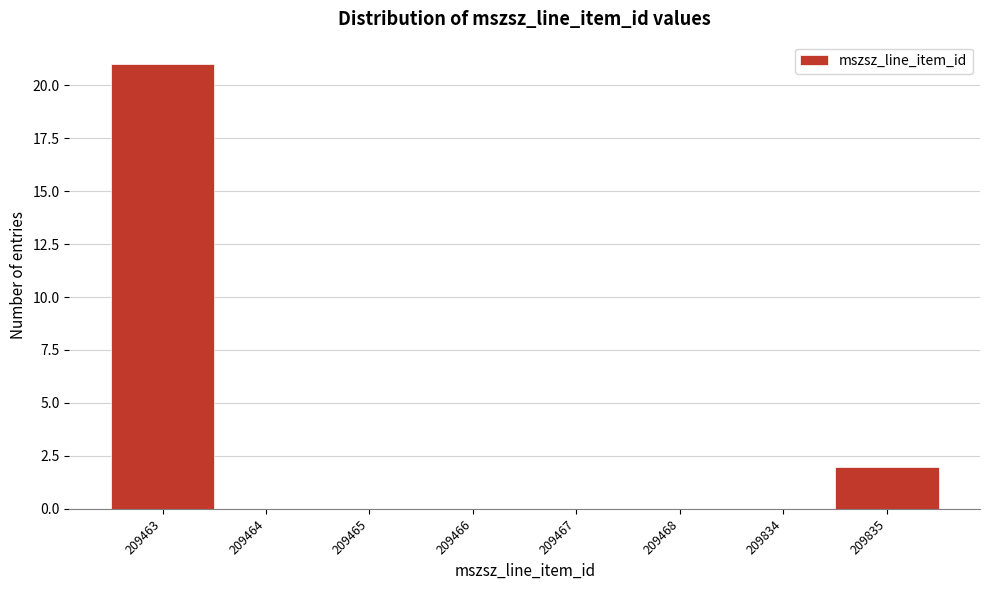

Reading left to right, transcribe all the data shown in this chart.

209463=21	209464=0	209465=0	209466=0	209467=0	209468=0	209834=0	209835=2